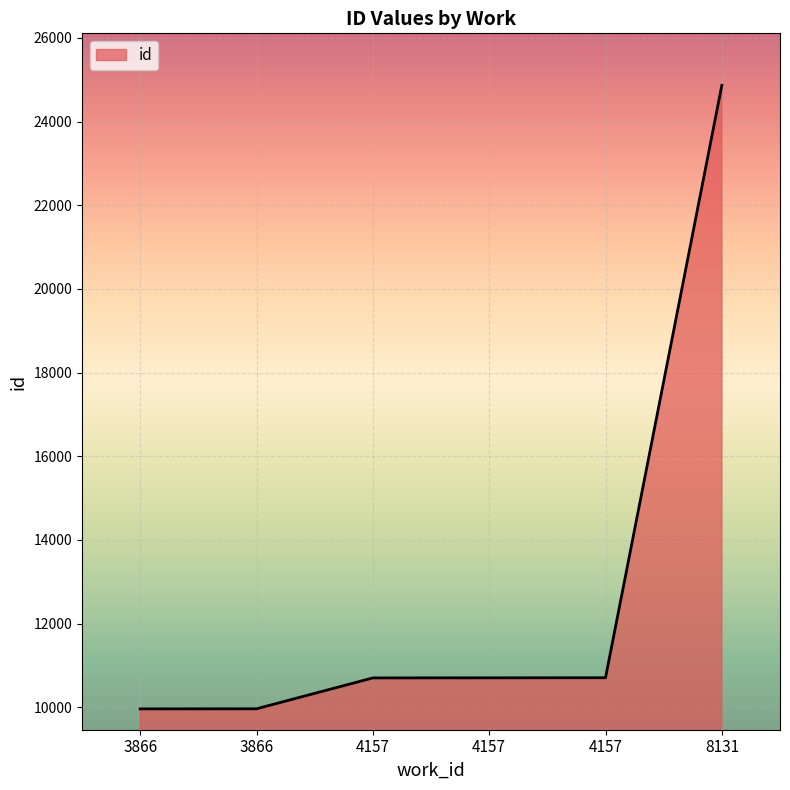

Which has a higher value, 8131 or 4157?

8131